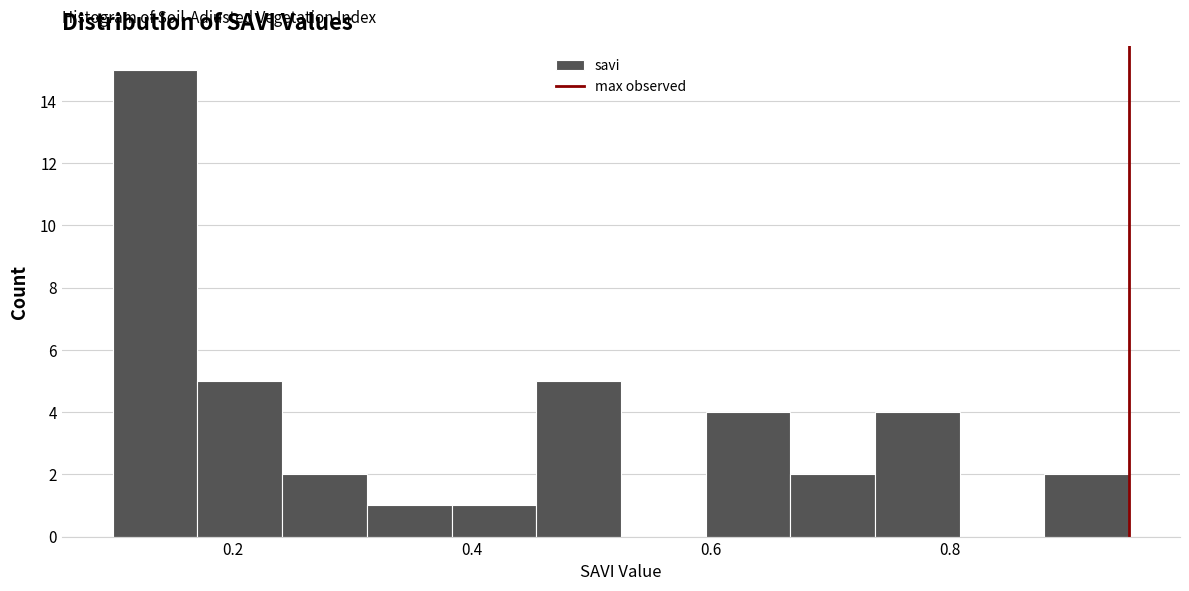

Read against the x-axis, roughly where is the centre of the tallest bar?

0.14